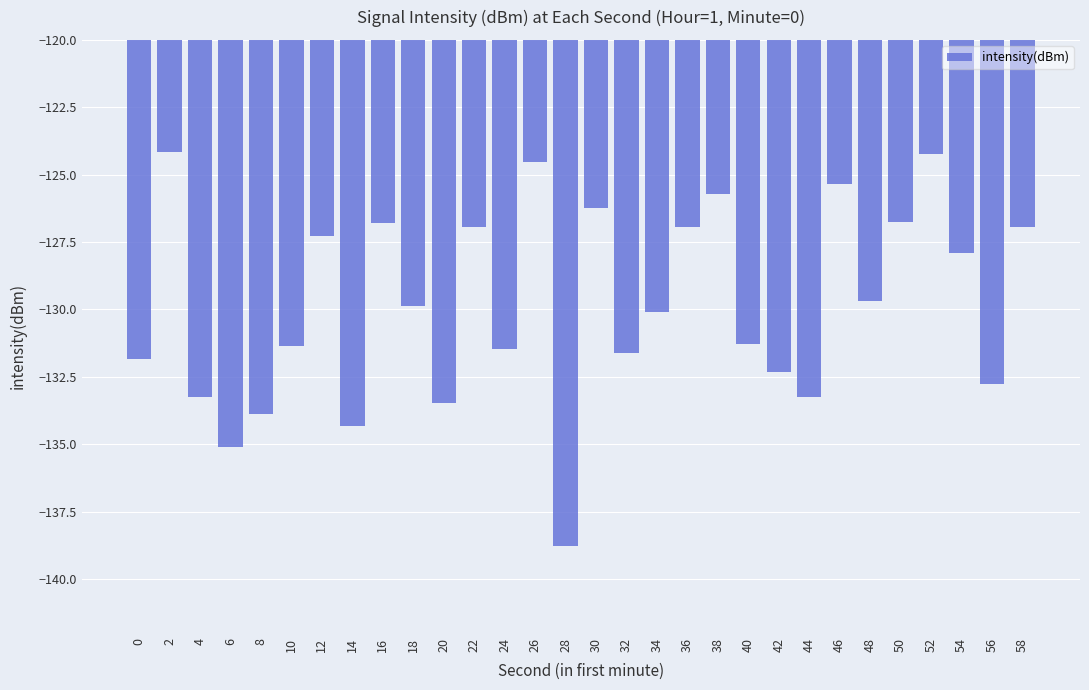

What is the approximate value at 54?

-127.9